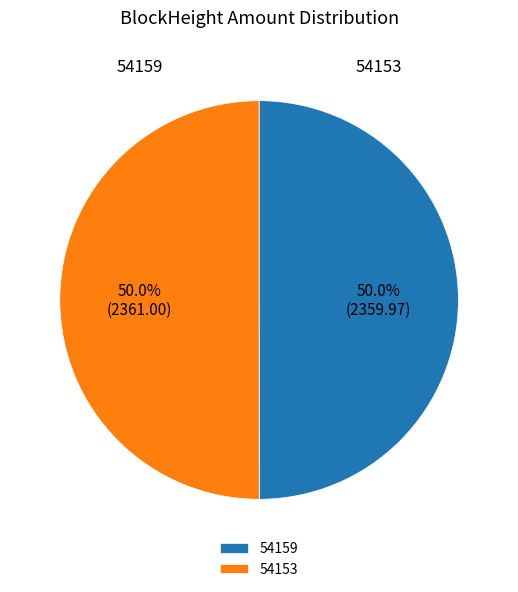

Which category has the smallest portion of the pie?

54159